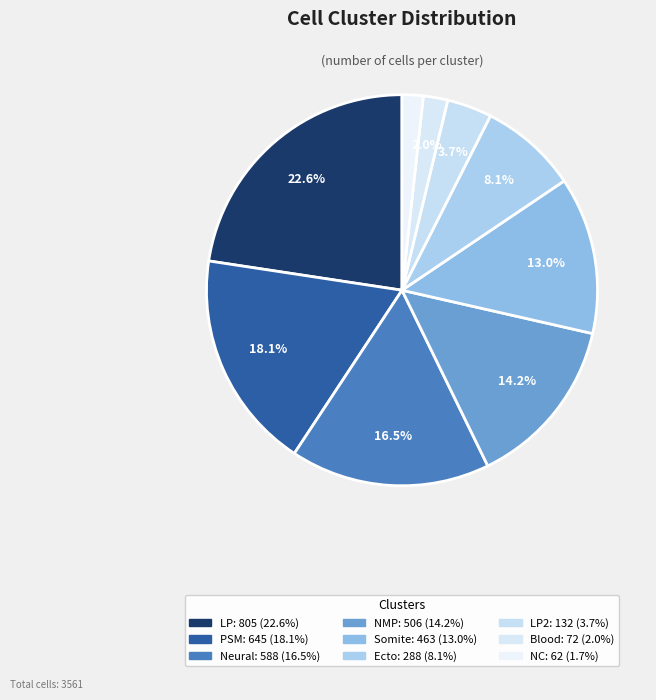

Count the number of slices in the pie.

9